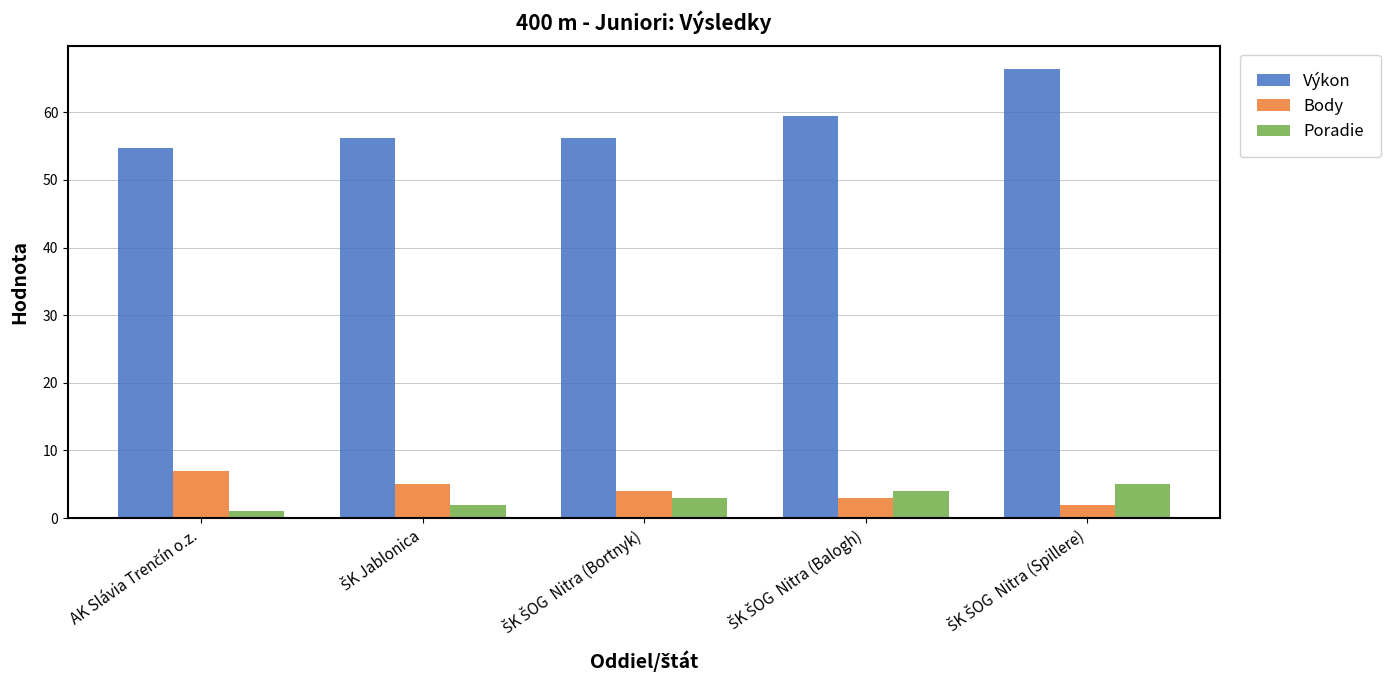

What is the maximum value for Výkon?

66.4